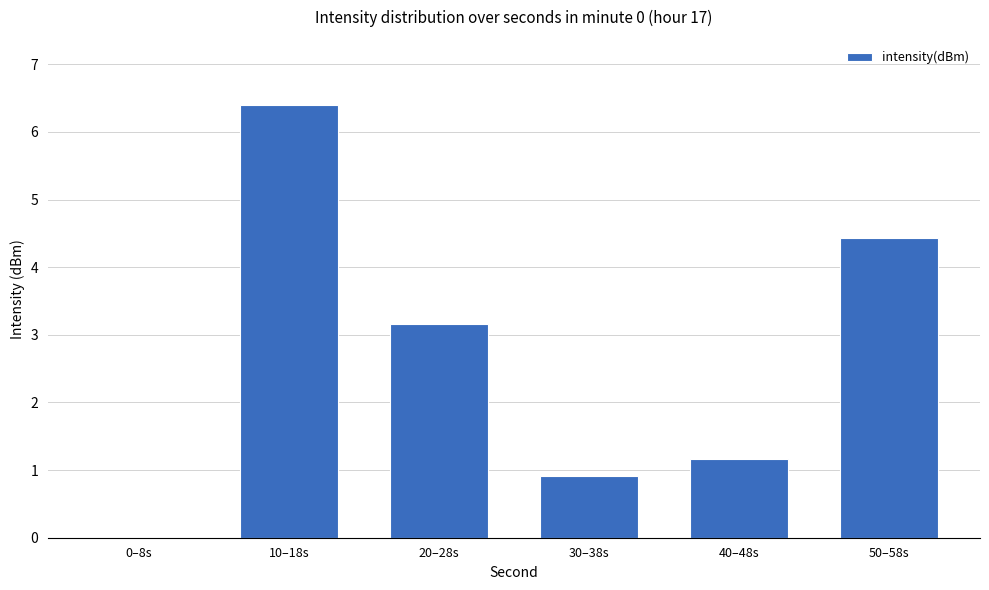

Reading right to left, what are all the values shown in this chart?

4.4	1.2	0.9	3.2	6.4	0.0